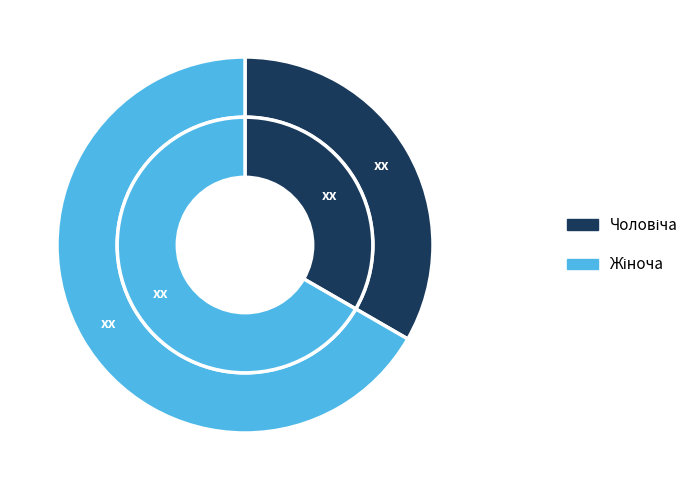

How many slices are in this pie chart?

2